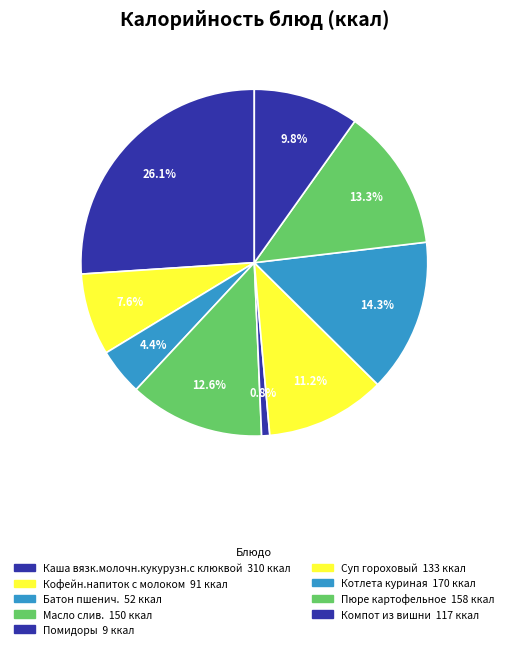

What percentage is NOT represented by Компот из вишни?

90.2%